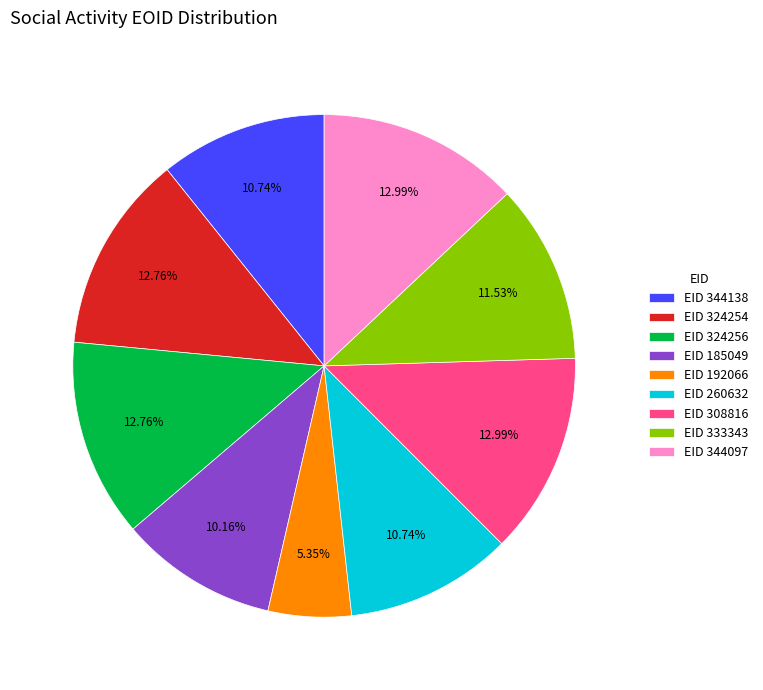

To the nearest percent, what is the difference between the largest and smallest slice percentages?

8%